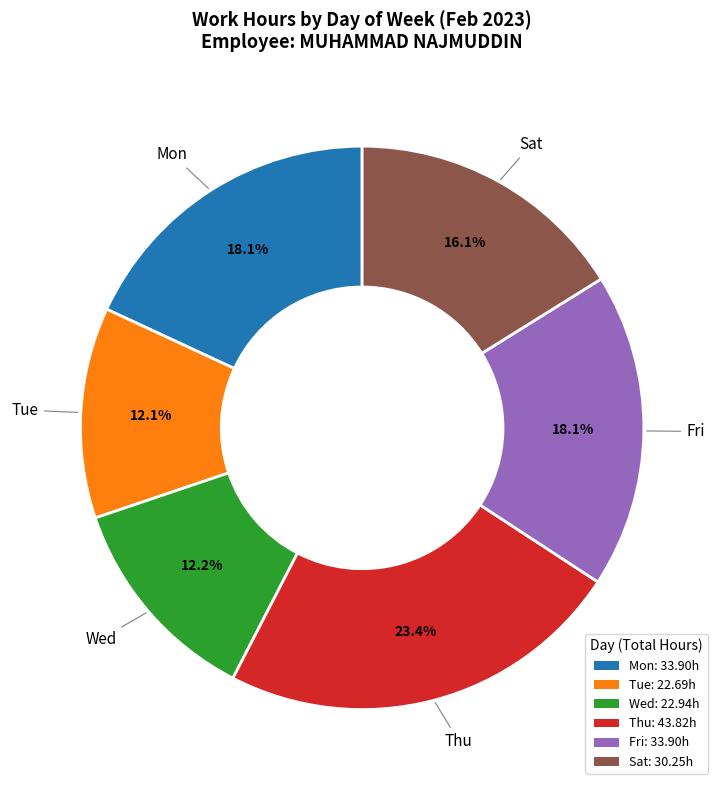

Which slice is the largest?

Thu: 43.82h